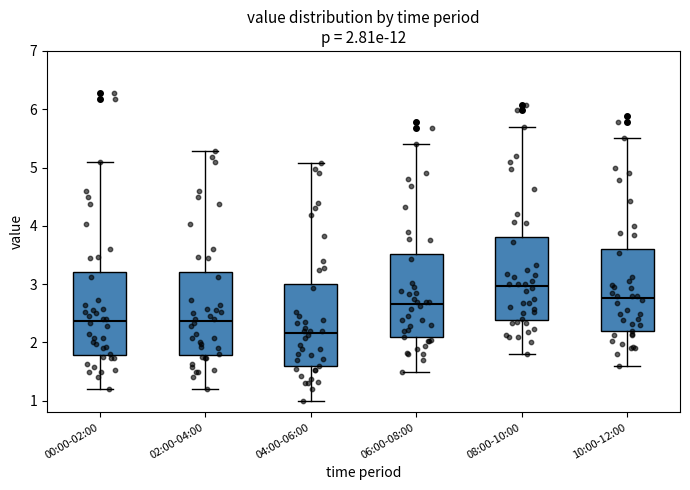

Which box has the lowest median line?

04:00-06:00